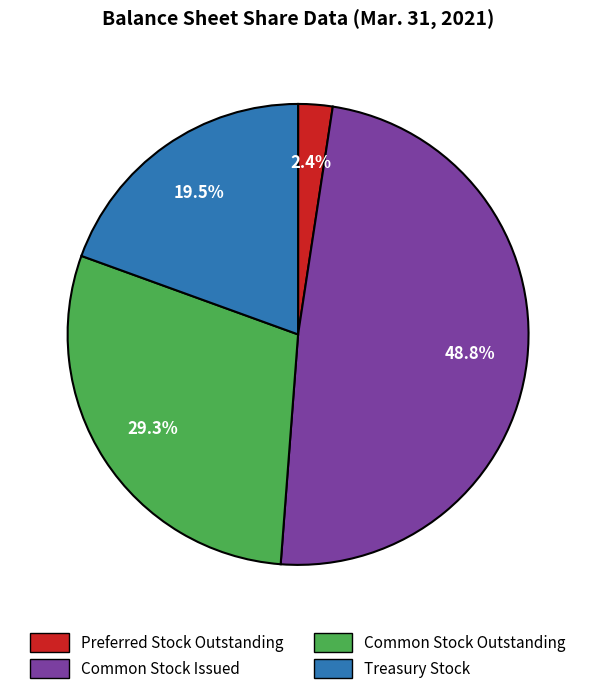

Which slice is the largest?

Common Stock Issued